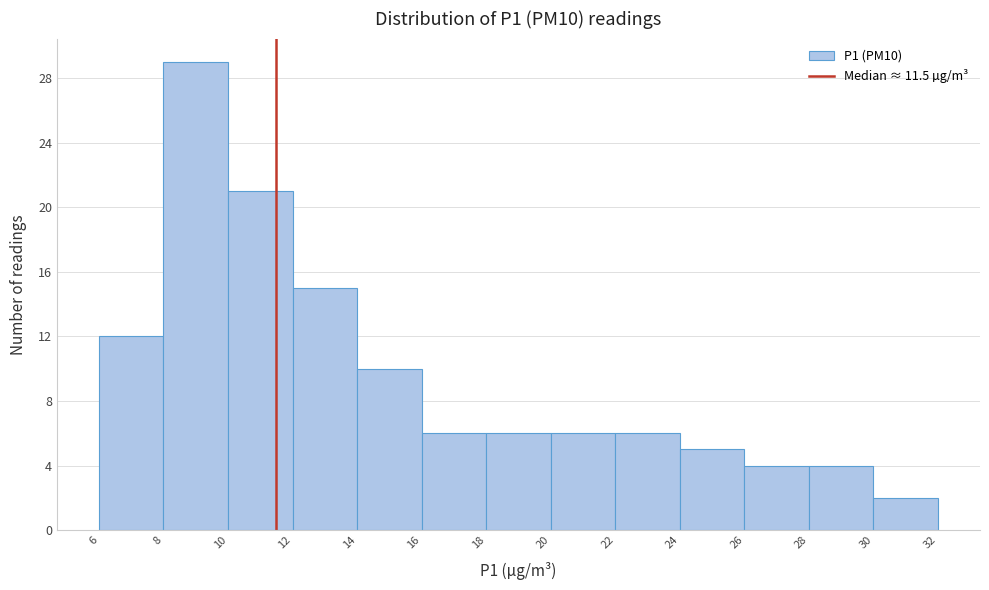

How tall is the bar that spans 14 to 16 on the x-axis? The values are not printed on the chart, so give them approximately, as read against the axis.

10